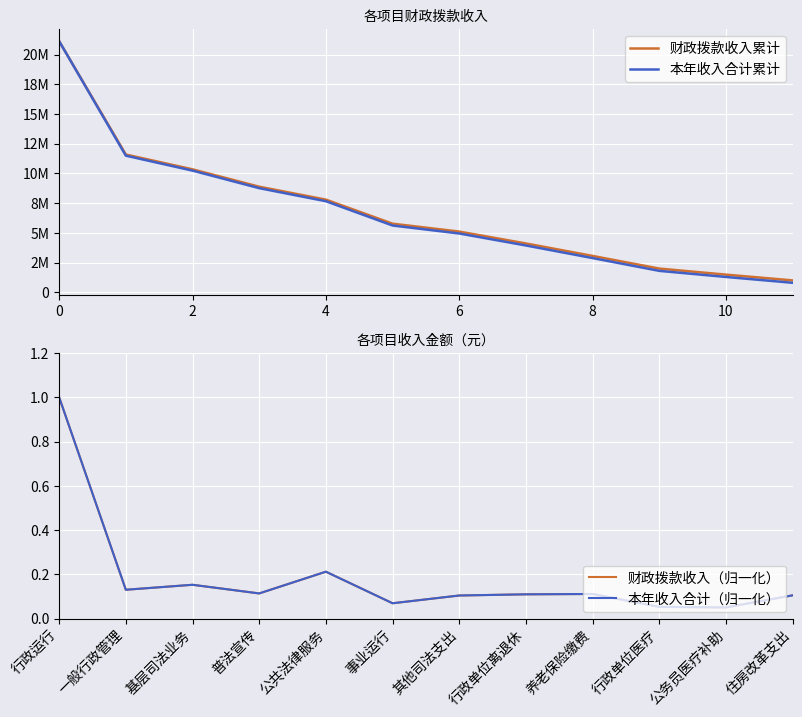

What are all the series names shown in the legend?

财政拨款收入累计, 本年收入合计累计, 财政拨款收入（归一化）, 本年收入合计（归一化）